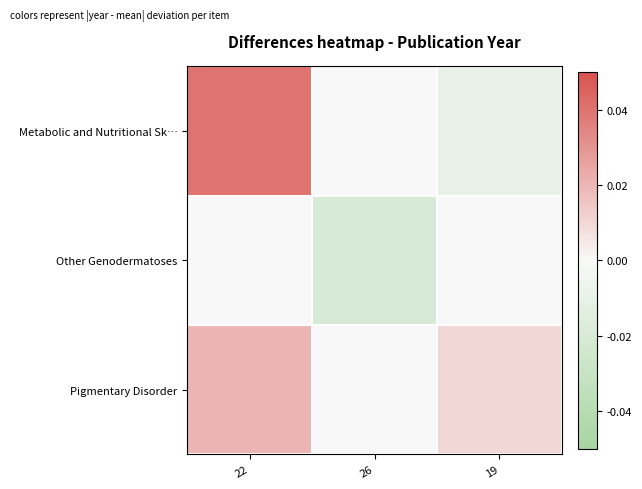

Reading left to right, what are all the values shown in this chart?

Metabolic and Nutritional Sk…: 22=0.0	26=0.0	19=-0.0
Other Genodermatoses: 22=0.0	26=-0.0	19=0.0
Pigmentary Disorder: 22=0.0	26=0.0	19=0.0